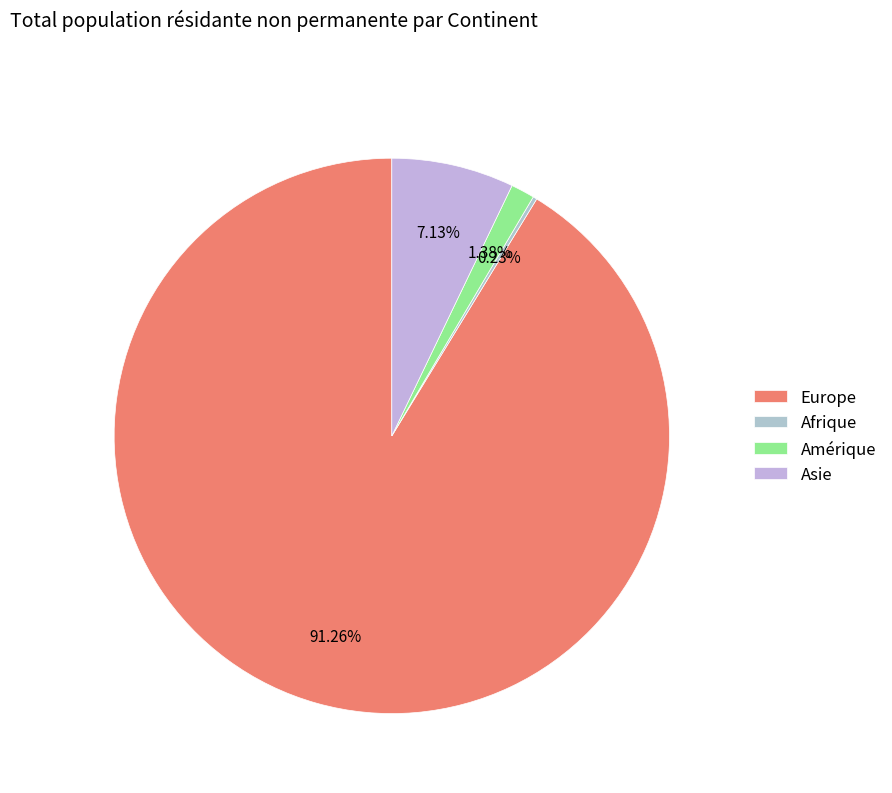

Does any single category account for the majority?

Yes